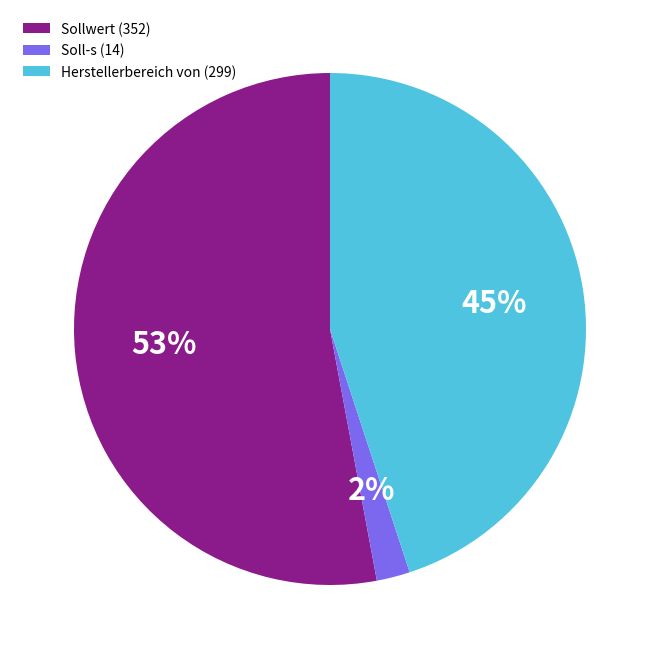

Is it true that Herstellerbereich von (299) is 45% of the pie?

True